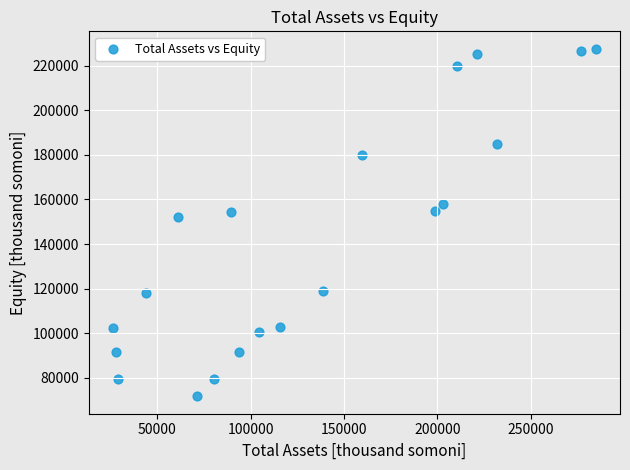

What is the range of X values (max minus min)?

258668.8